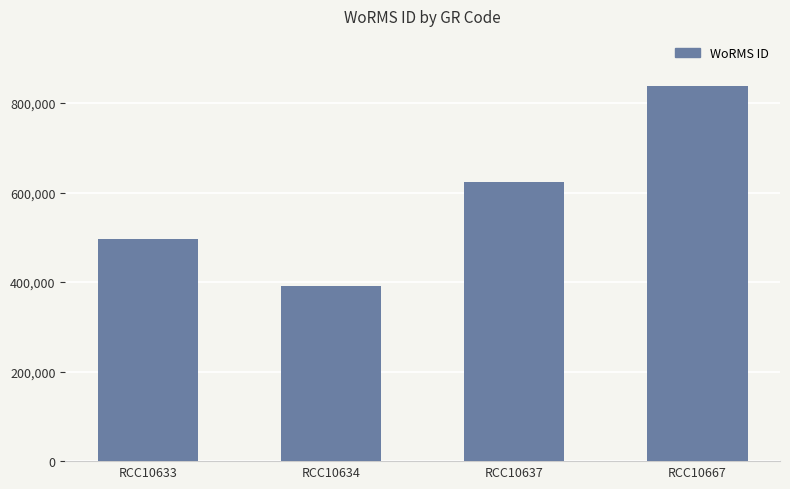

List the labels in order of value, largest first.

RCC10667, RCC10637, RCC10633, RCC10634